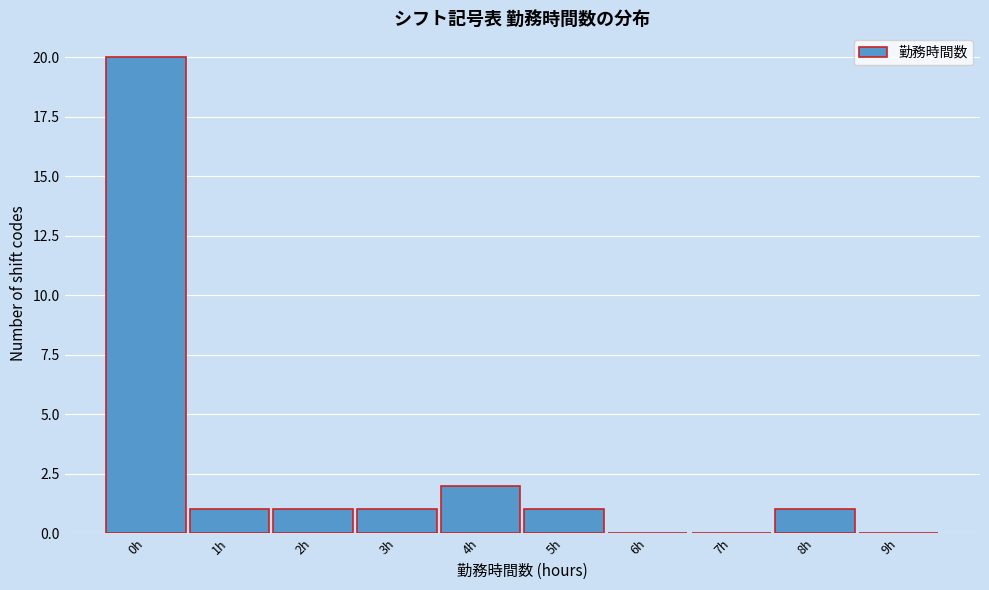

How tall is the bar that spans 0.5 to 1.5 on the x-axis? The values are not printed on the chart, so give them approximately, as read against the axis.

1